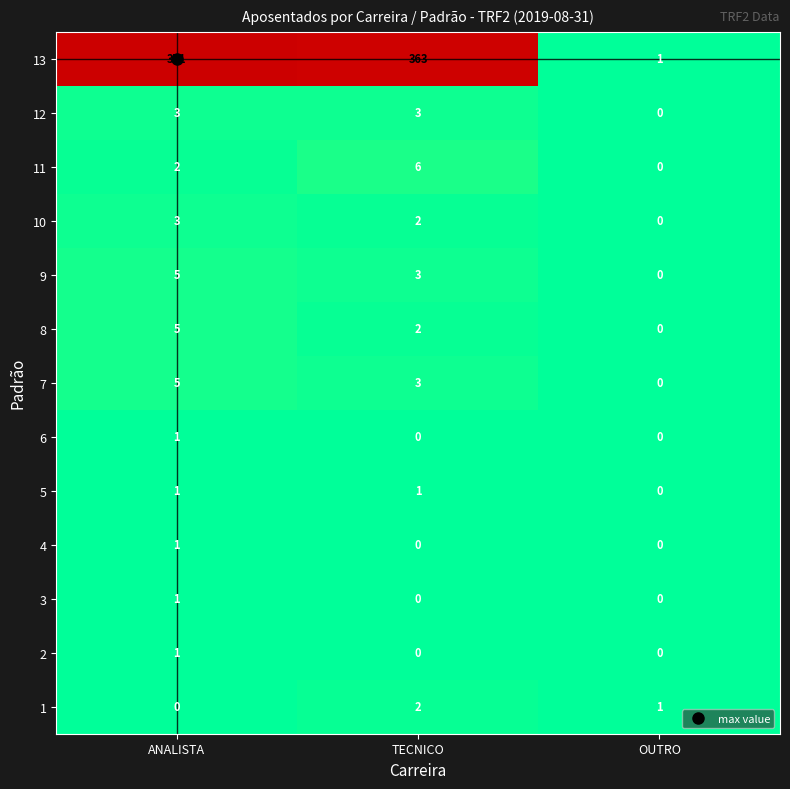

What is the sum of the 10 values at ANALISTA and OUTRO?

3